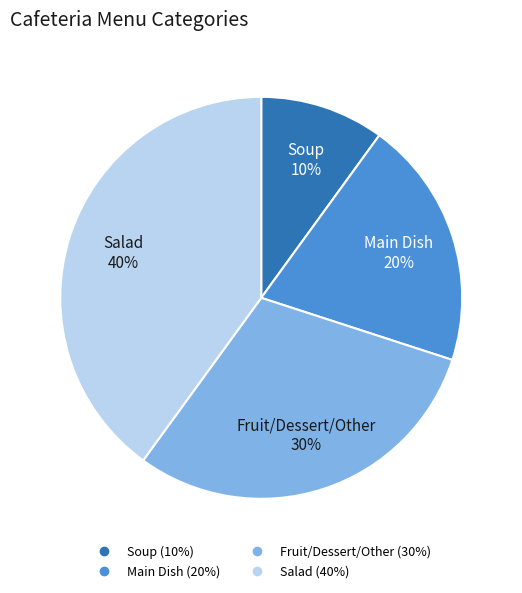

Count the number of slices in the pie.

4